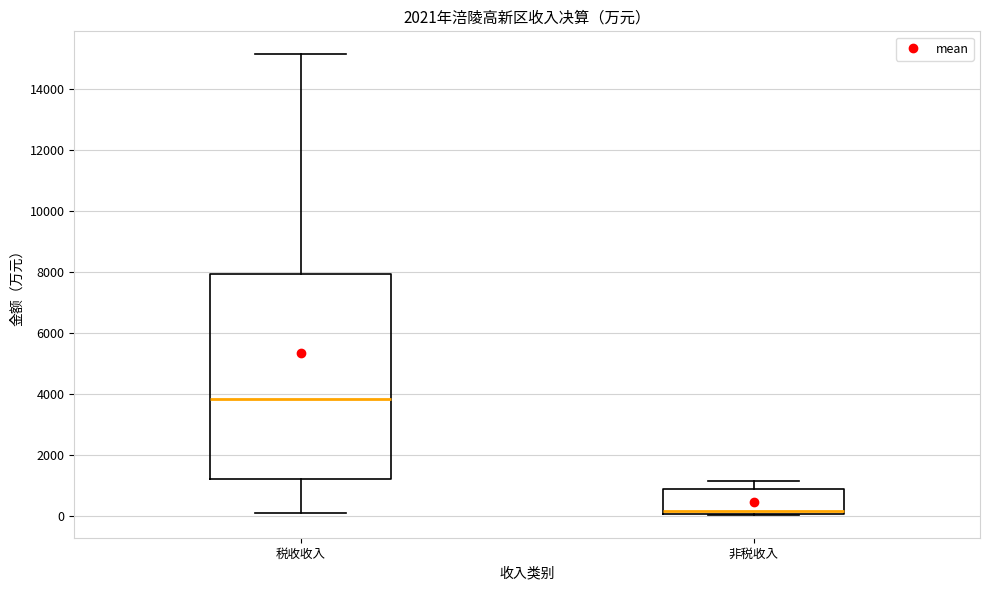

Reading left to right, read every box against the y-axis: the position of its median line, the range the box covers, and the ends of its whiskers. The values are not printed on the chart, so give them approximately, as read against the axis.

税收收入: median 3800, box 1200 to 8000, whiskers 0 to 15200
非税收入: median 200, box 0 to 800, whiskers 0 to 1200